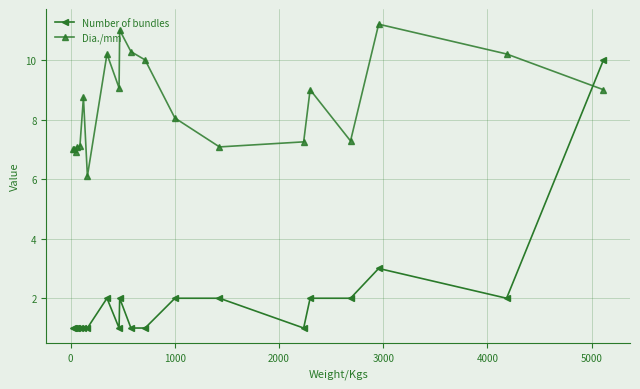

How many Number of bundles values are between 1 and 2?

18